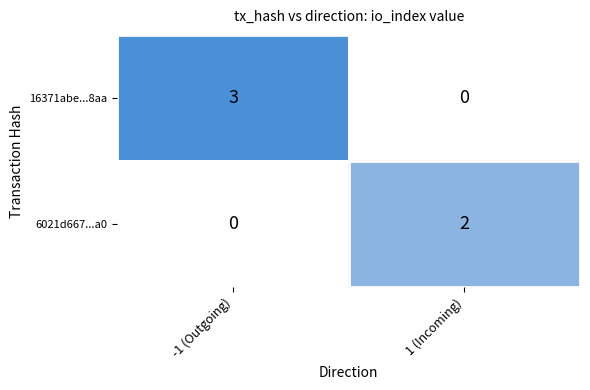

Which series has the largest total across all categories?

16371abe...8aa